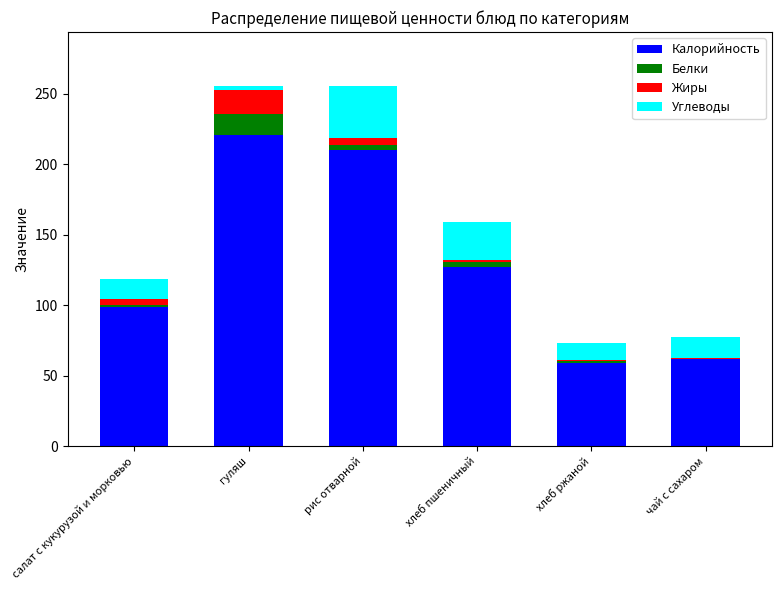

What is the total value across all series at хлеб пшеничный?

158.8